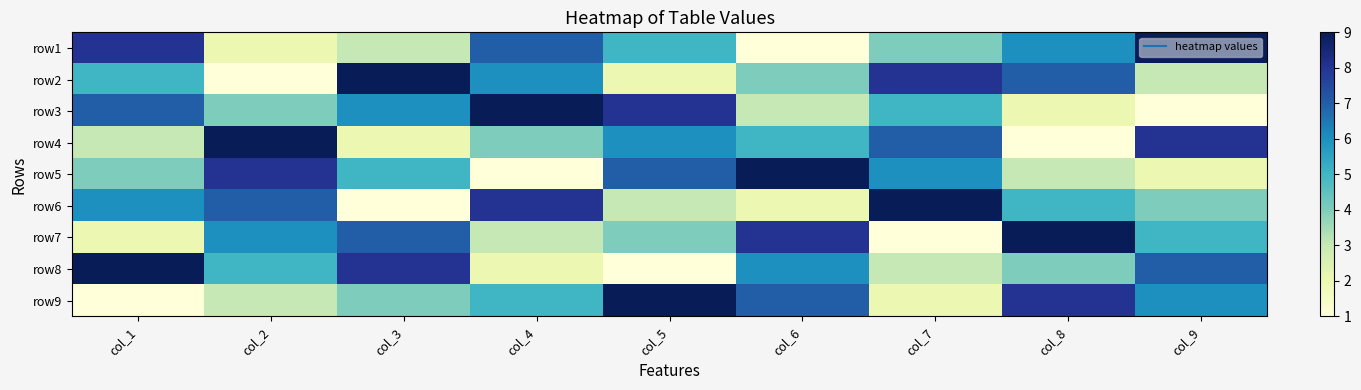

Which has a higher value, col_6 or col_3?

col_3